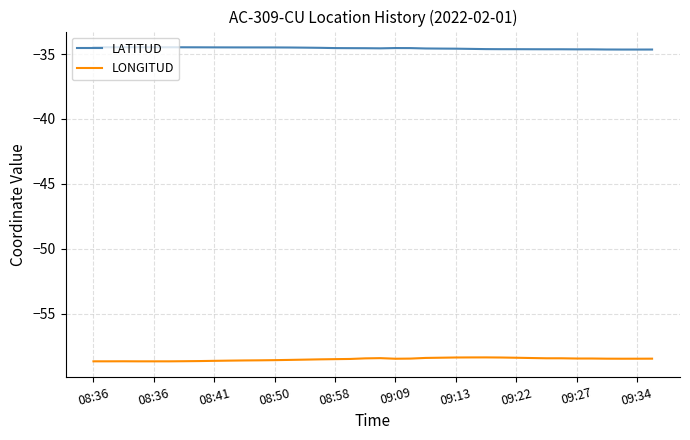

True or false: LATITUD and LONGITUD intersect in this chart.

False